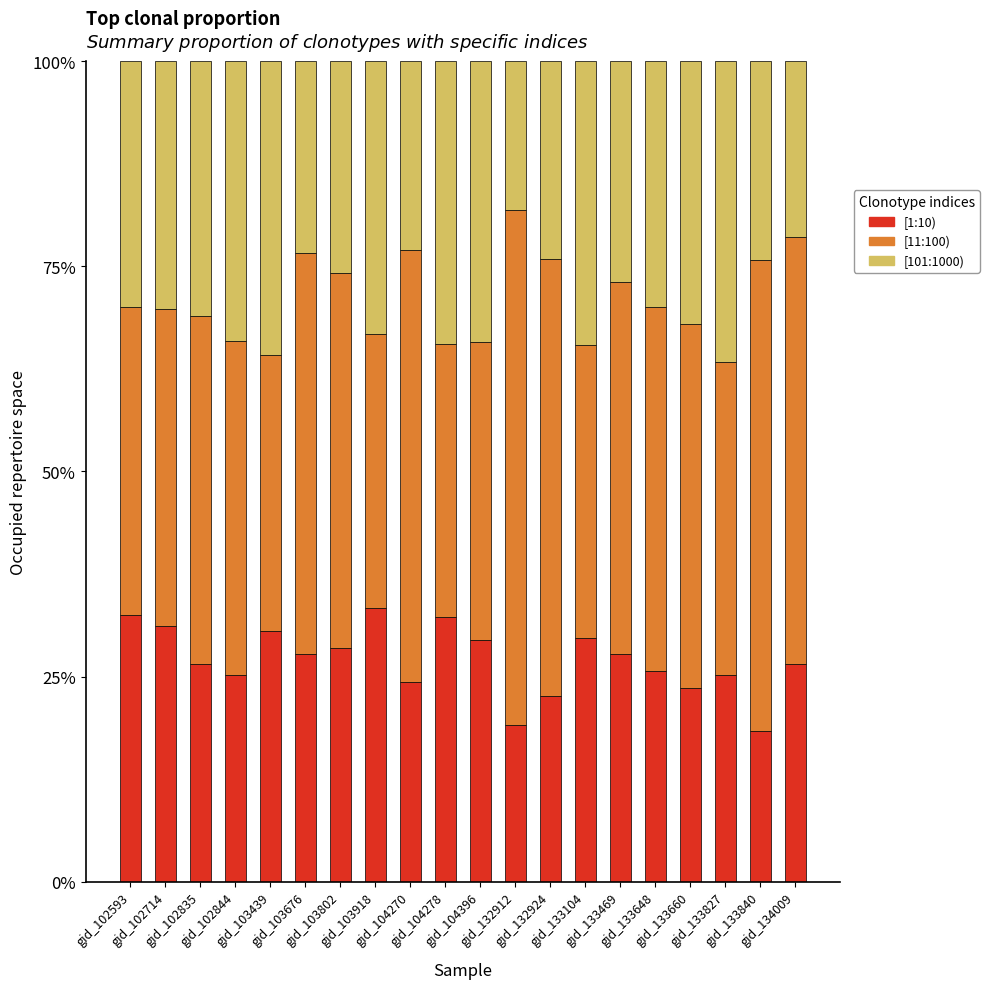

What is the total value across all series at gid_103676?

1.0